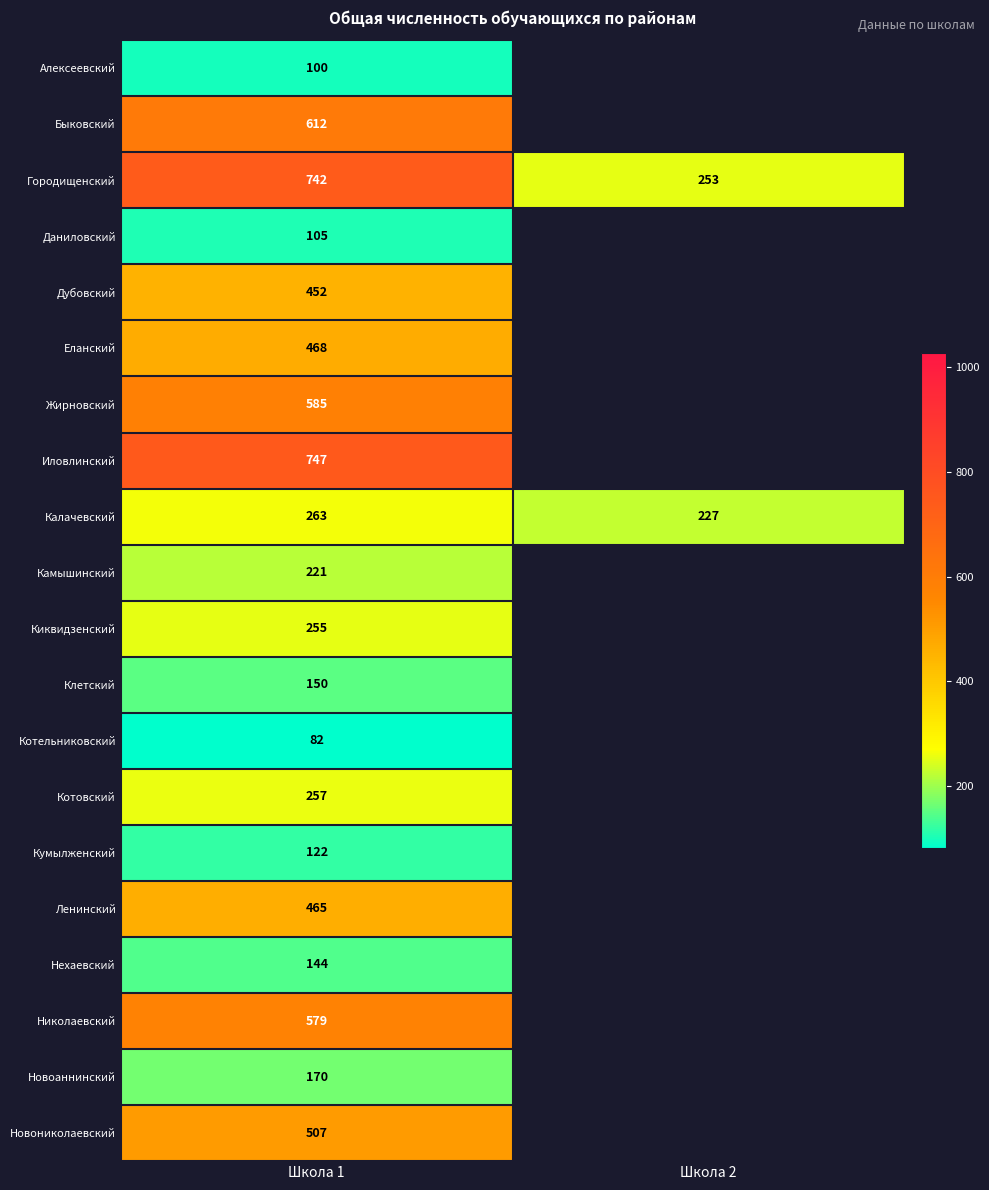

The value of Алексеевский at Школа 1 is 100. True or false?

True